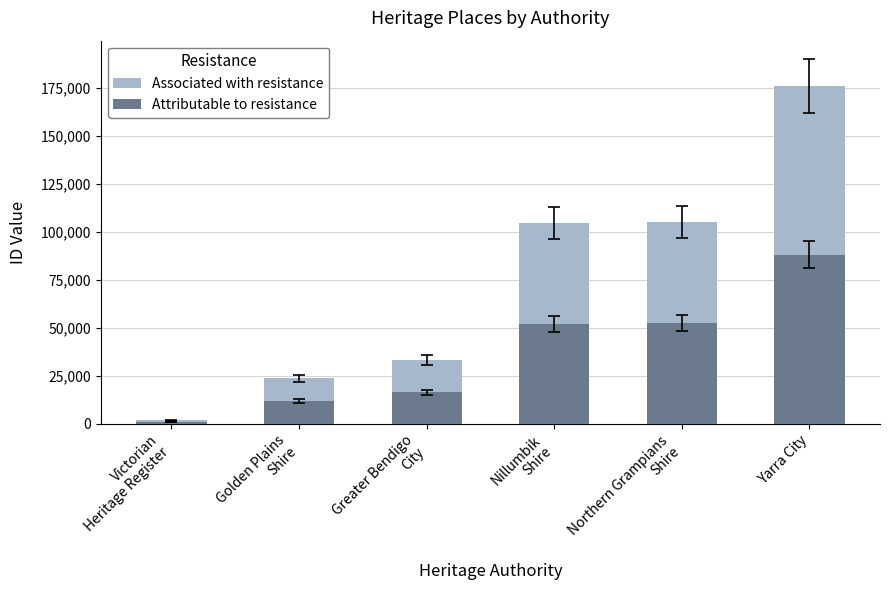

How many distinct data groups are displayed?

2